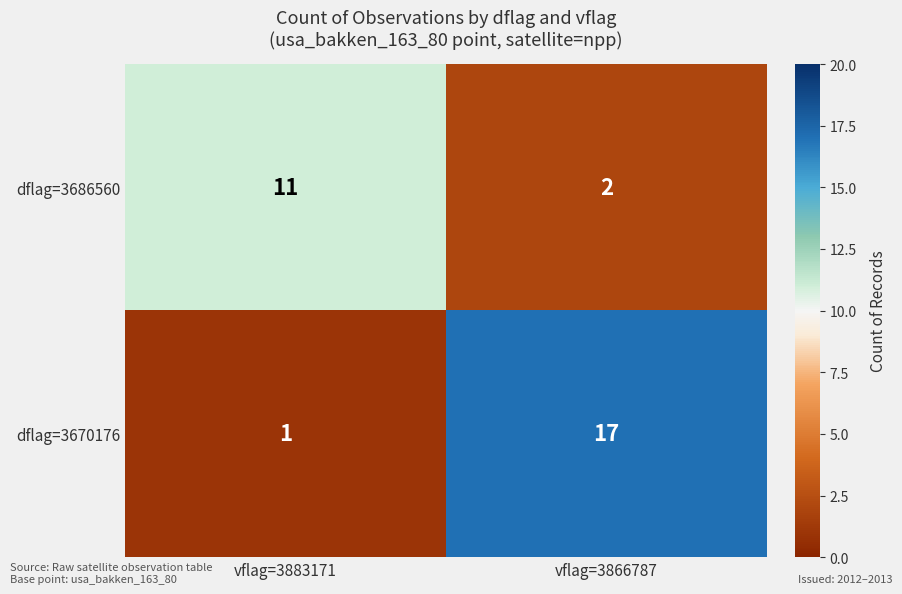

What is the difference between the maximum and minimum values in the dflag=3686560 series?

9